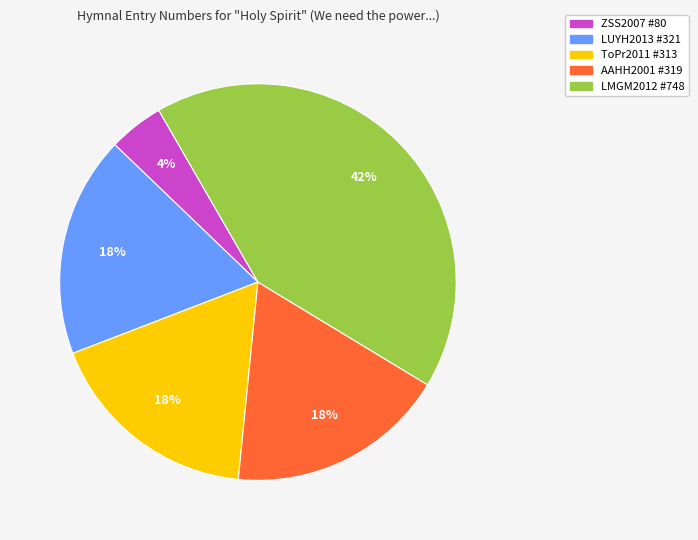

Which category has the smallest portion of the pie?

ZSS2007 #80